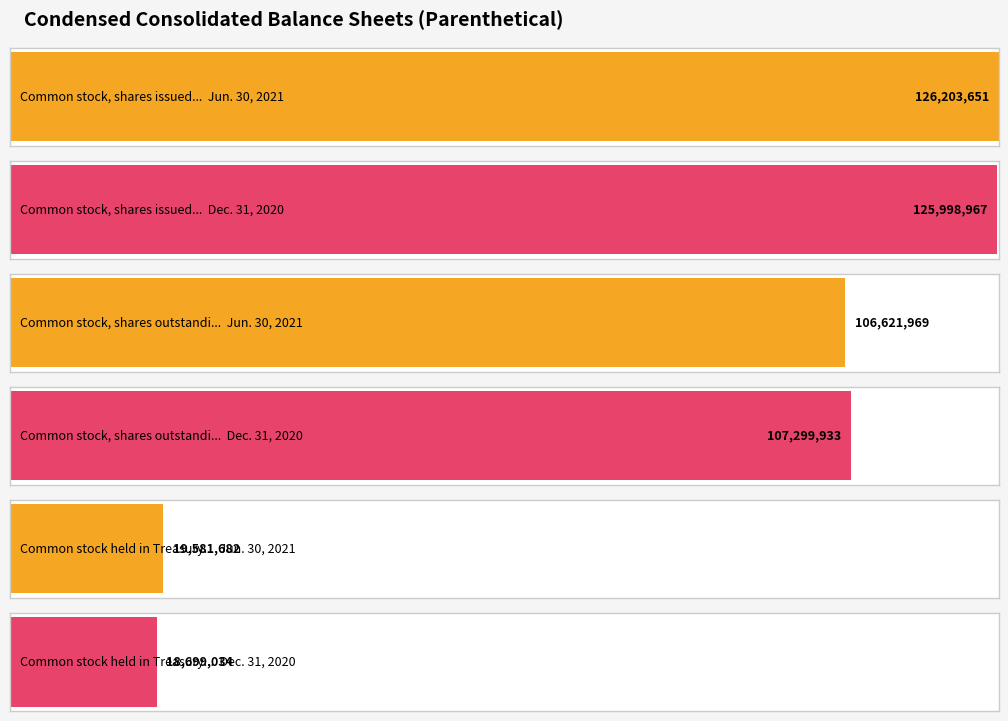

Rank the series at Common stock, shares issued from highest to lowest value.

Jun. 30, 2021, Dec. 31, 2020